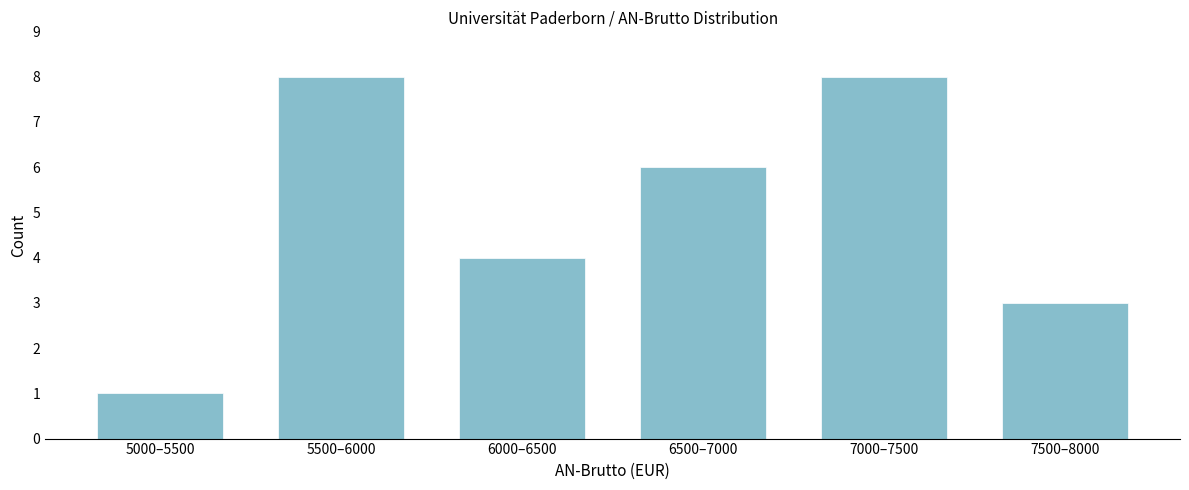

Reading left to right, what are all the values shown in this chart?

1	8	4	6	8	3